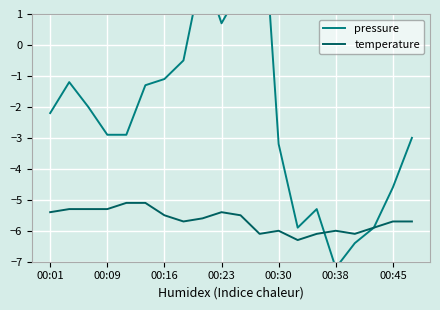

True or false: temperature has a value of -5.4 at 00:01.

True